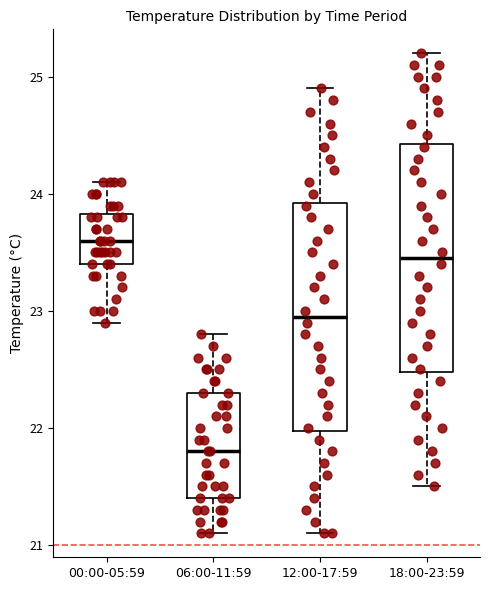

Where does the upper whisker of the box for 06:00-11:59 end on the y-axis? The values are not printed on the chart, so give them approximately, as read against the axis.

22.8